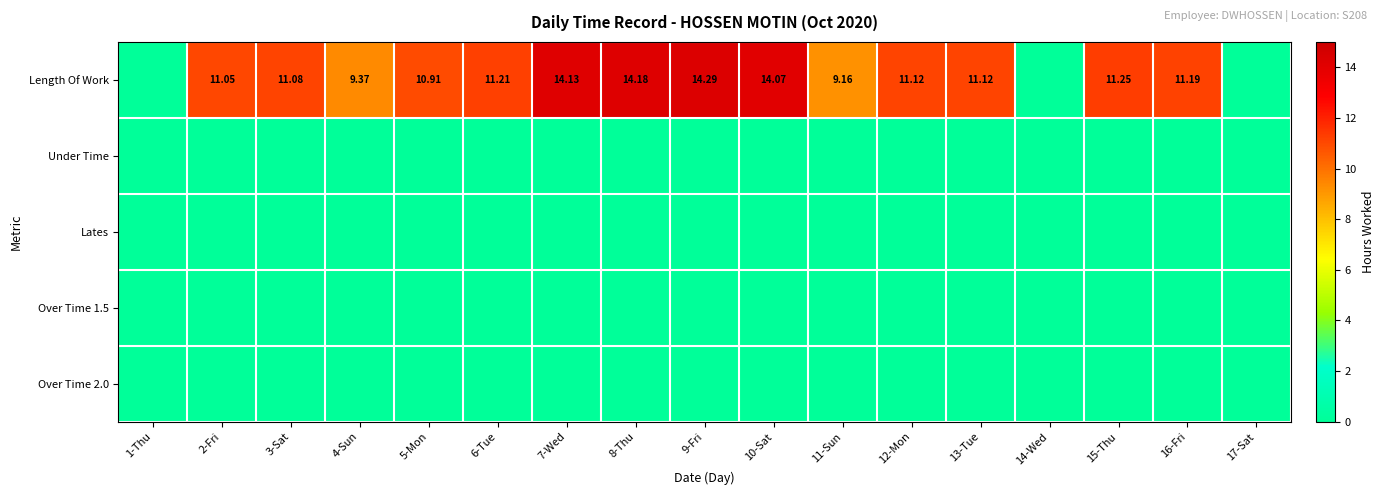

At how many categories does at least one series exceed 1?

14